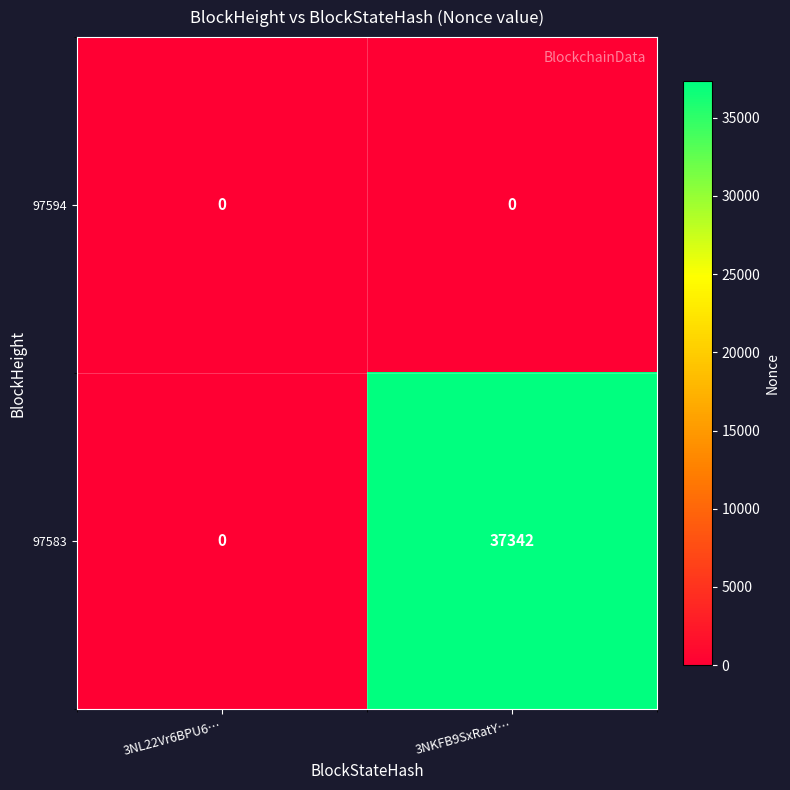

List the series in order of their overall mean, highest first.

97583, 97594